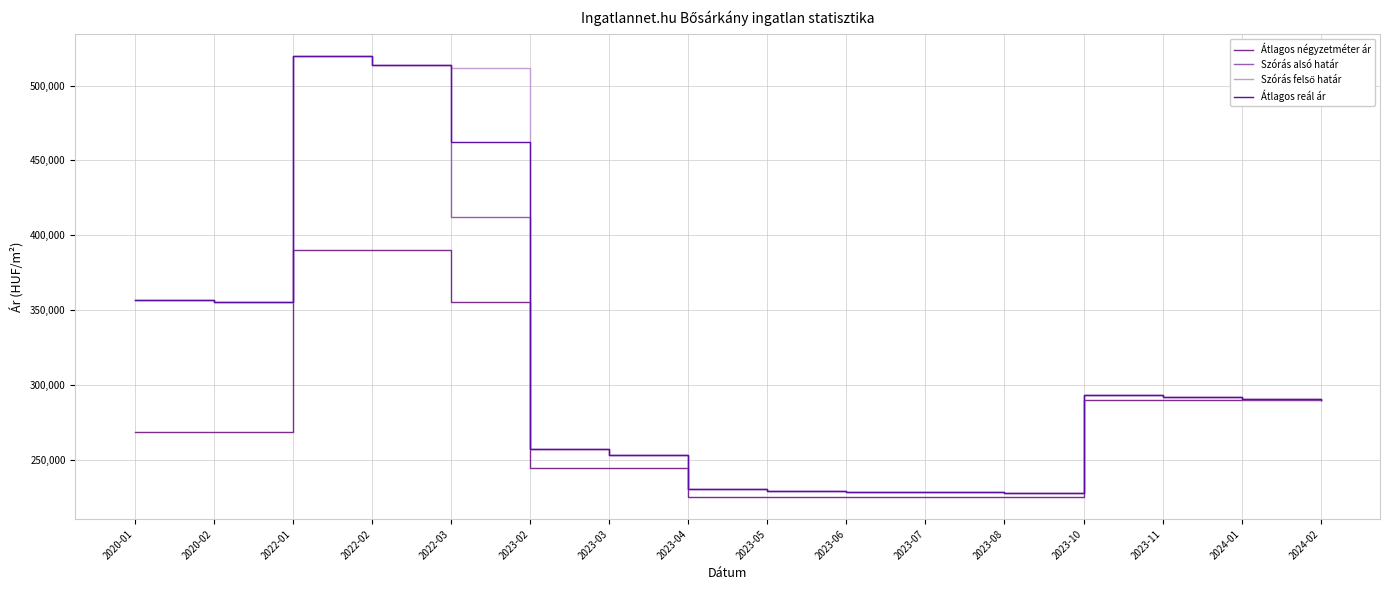

What is the maximum value shown in the chart?

519950